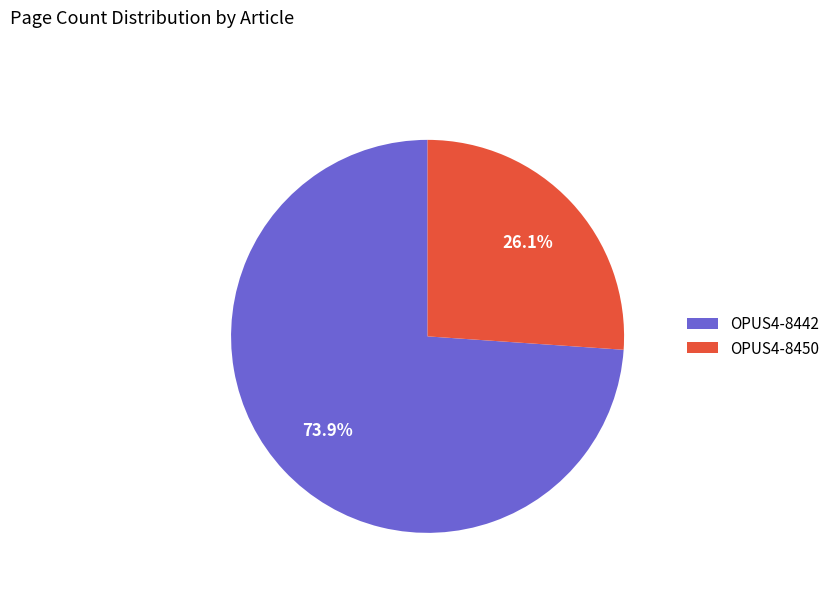

True or false: OPUS4-8442 accounts for 83% of the total.

False